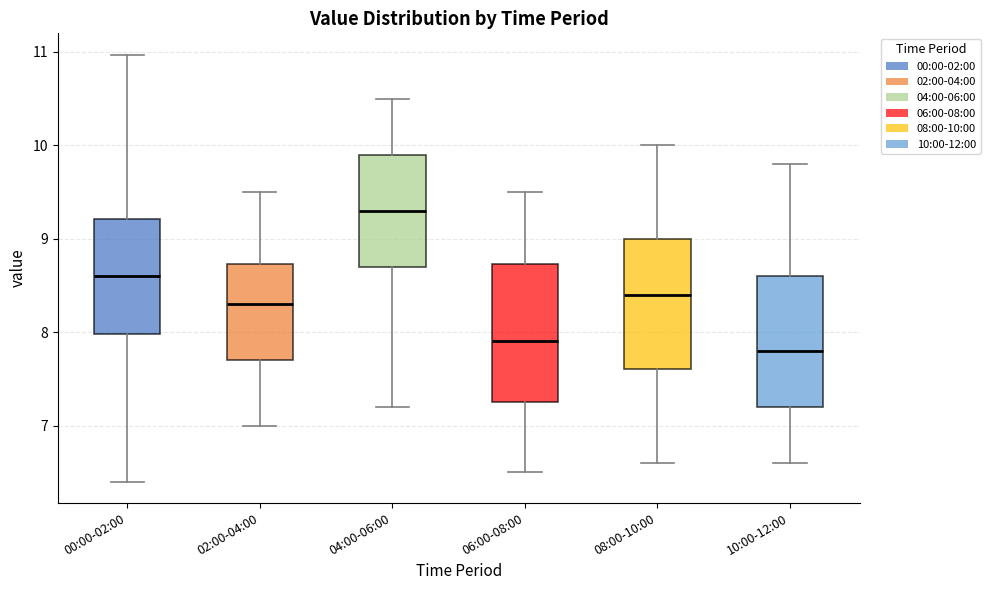

Which box's median line is the lowest?

10:00-12:00